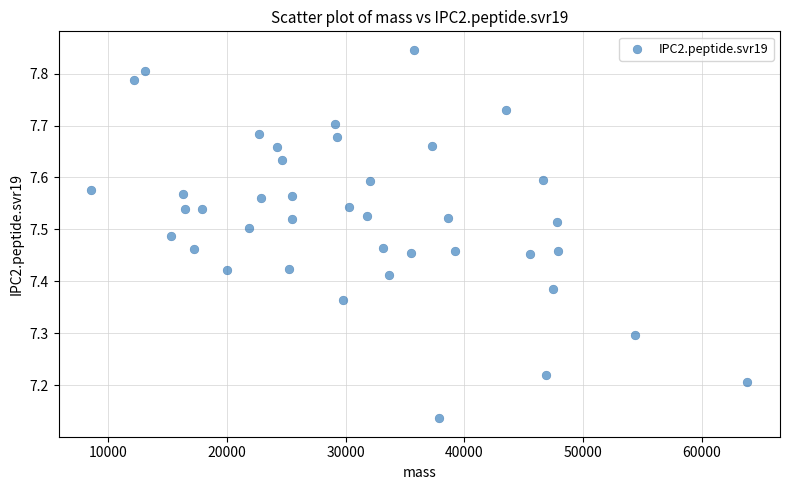

What is the range of X values (max minus min)?

55193.6